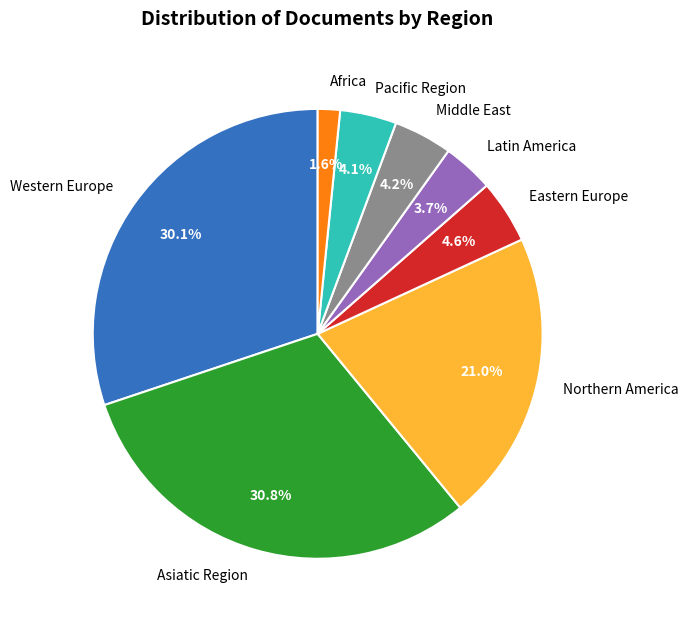

The Northern America slice represents 25% of the pie. True or false?

False